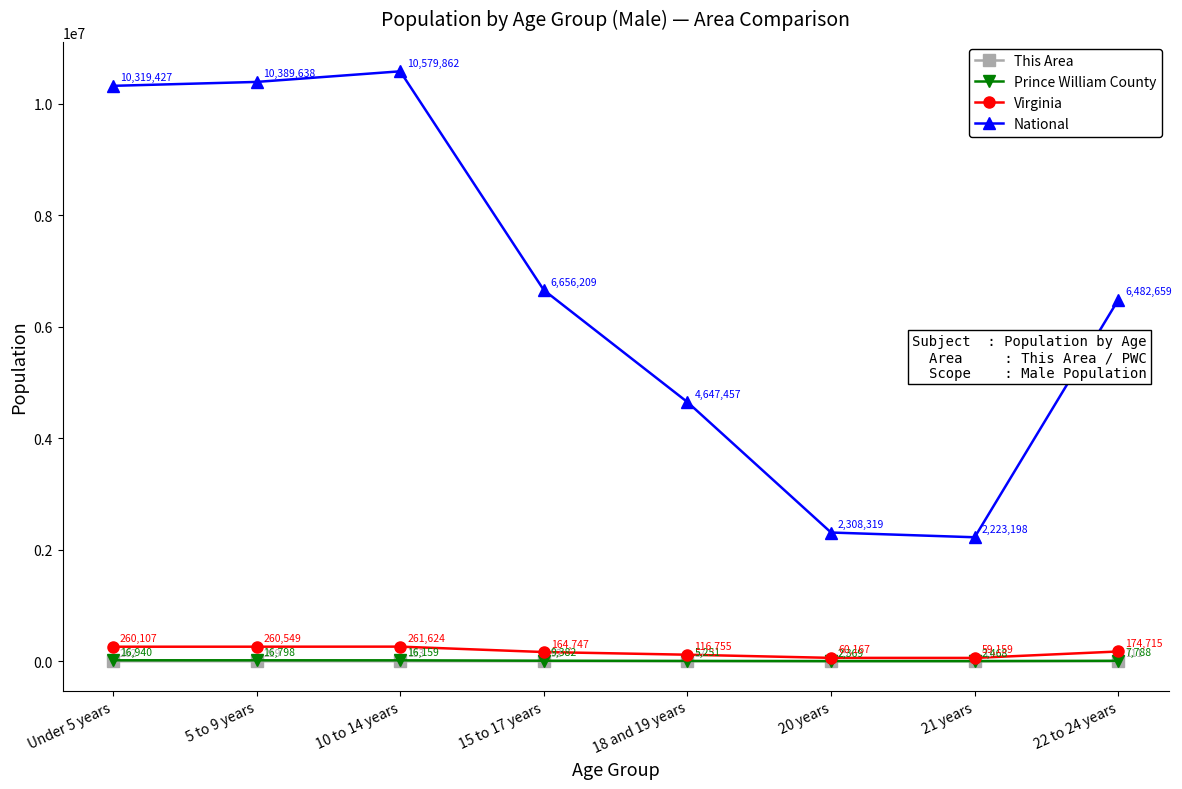

True or false: Prince William County and National intersect in this chart.

False